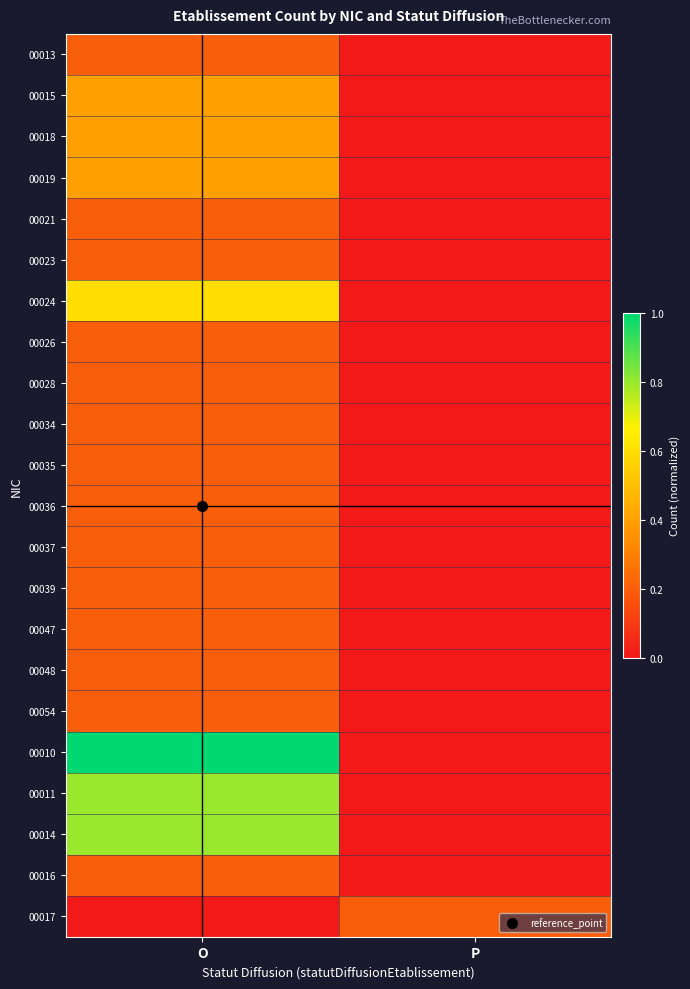

Reading left to right, extract all data points from this chart.

00013: O=0.2	P=0.0
00015: O=0.4	P=0.0
00018: O=0.4	P=0.0
00019: O=0.4	P=0.0
00021: O=0.2	P=0.0
00023: O=0.2	P=0.0
00024: O=0.6	P=0.0
00026: O=0.2	P=0.0
00028: O=0.2	P=0.0
00034: O=0.2	P=0.0
00035: O=0.2	P=0.0
00036: O=0.2	P=0.0
00037: O=0.2	P=0.0
00039: O=0.2	P=0.0
00047: O=0.2	P=0.0
00048: O=0.2	P=0.0
00054: O=0.2	P=0.0
00010: O=1.0	P=0.0
00011: O=0.8	P=0.0
00014: O=0.8	P=0.0
00016: O=0.2	P=0.0
00017: O=0.0	P=0.2